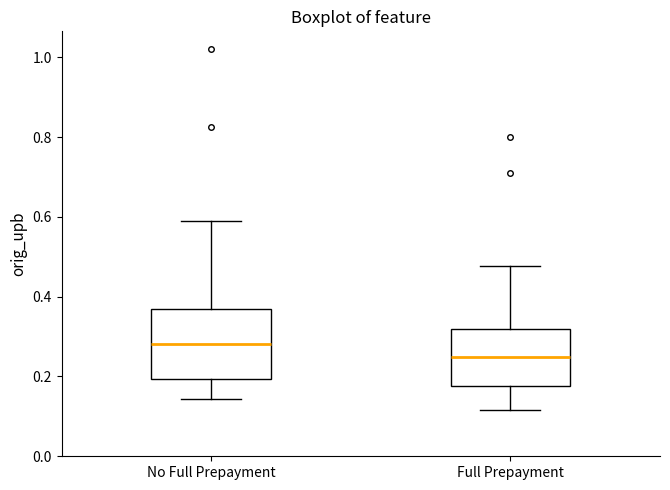

Where is the upper edge of the box for Full Prepayment on the y-axis? The values are not printed on the chart, so give them approximately, as read against the axis.

0.32